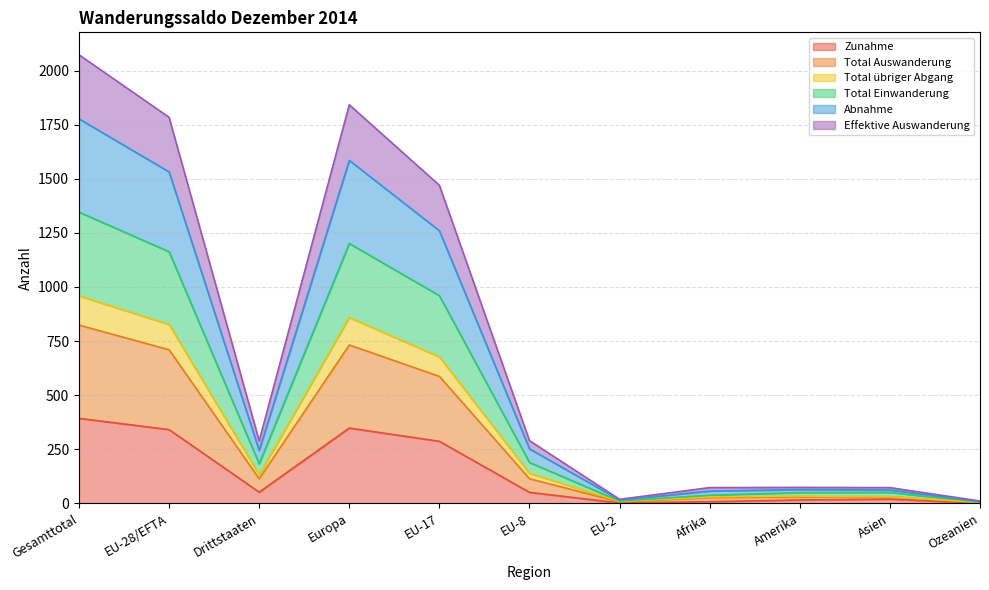

What is the label of the 2nd point from the left?

EU-28/EFTA